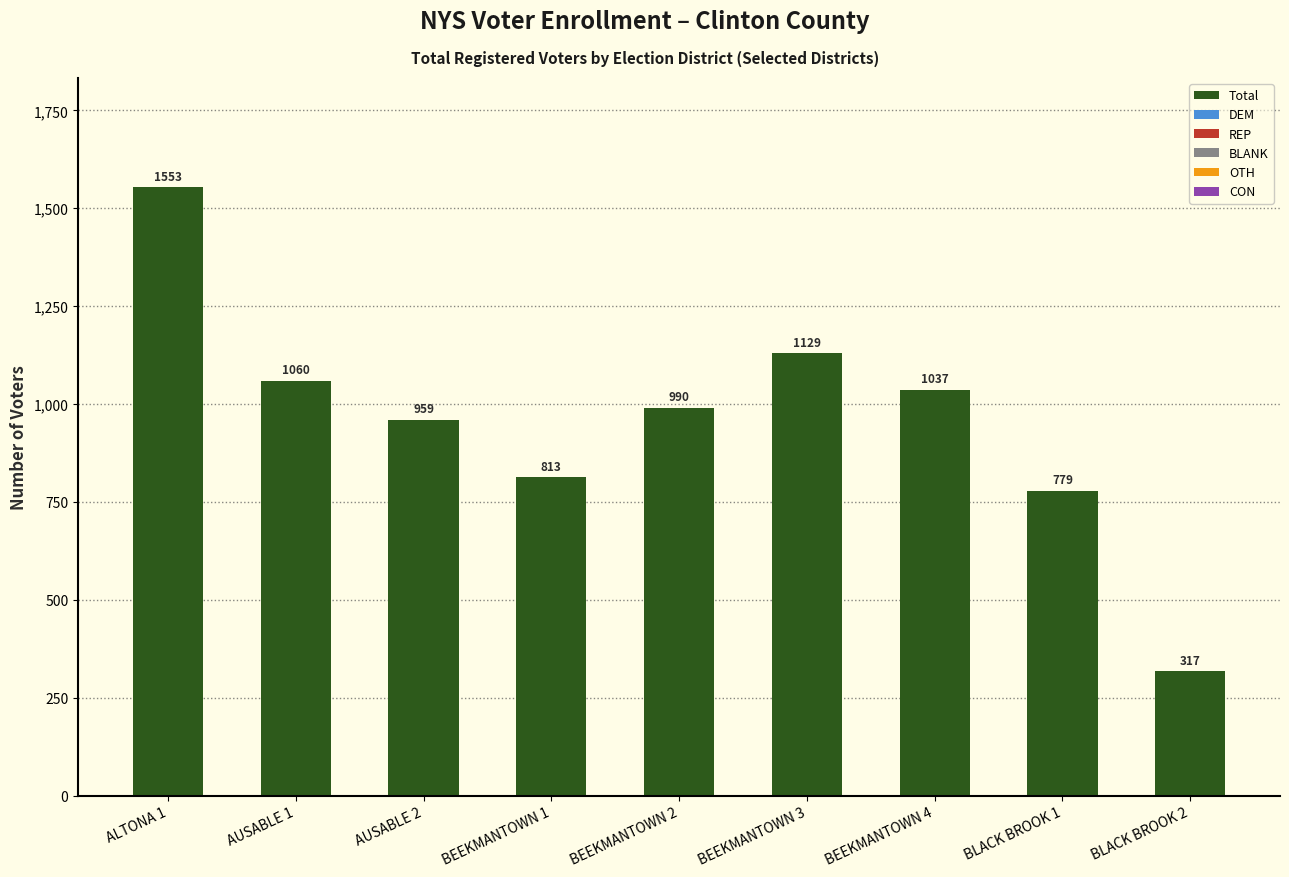

Where is the data nearest to the value 935?

AUSABLE 2